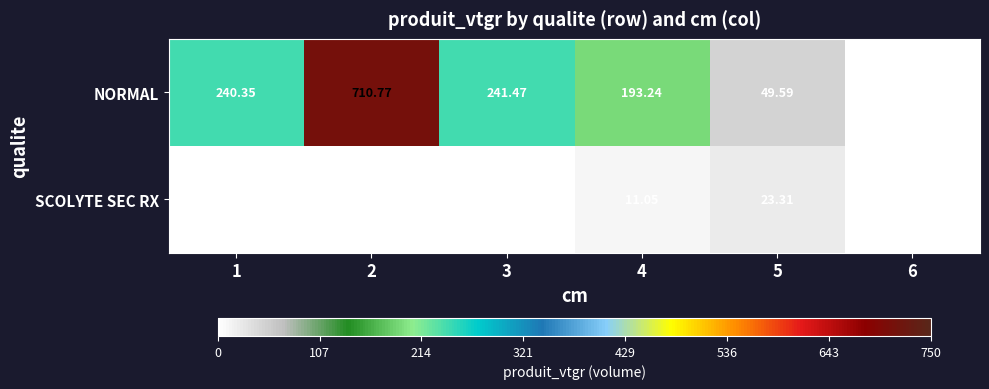

Which series changed the most between 2 and 5?

NORMAL